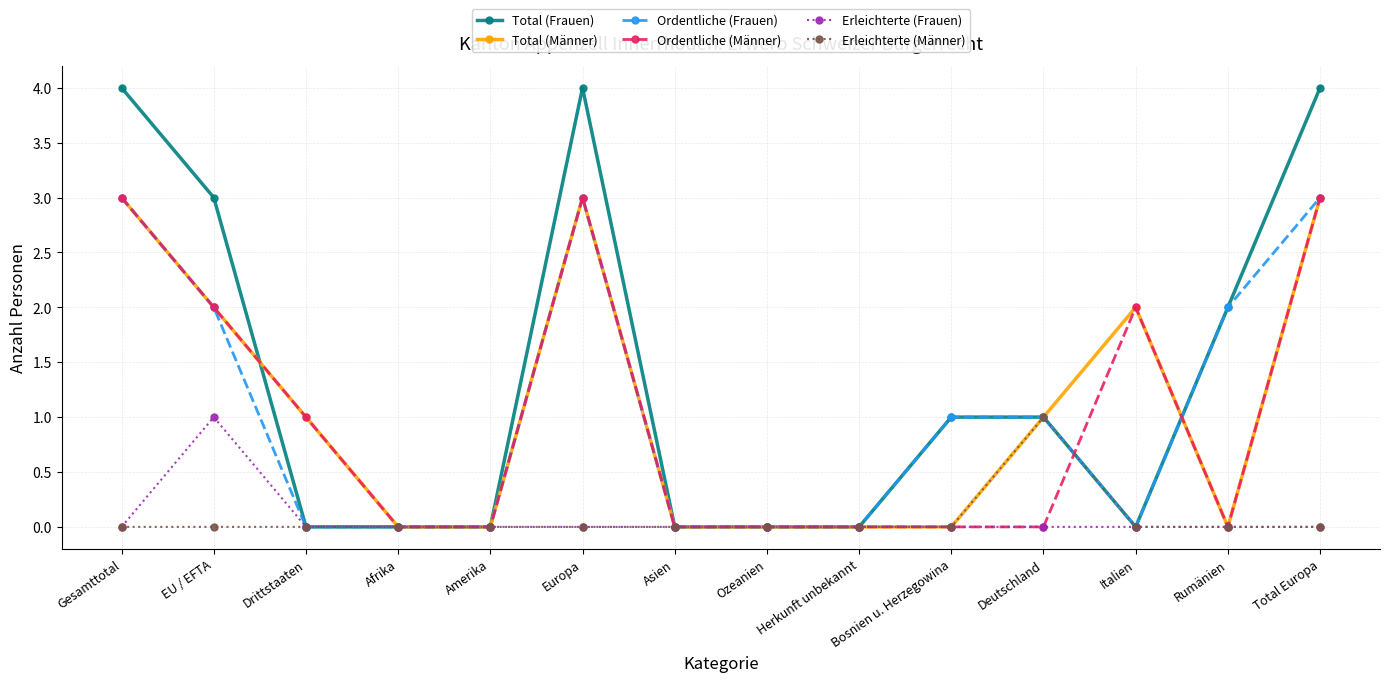

Which series has the largest range (max minus min)?

Total (Frauen)